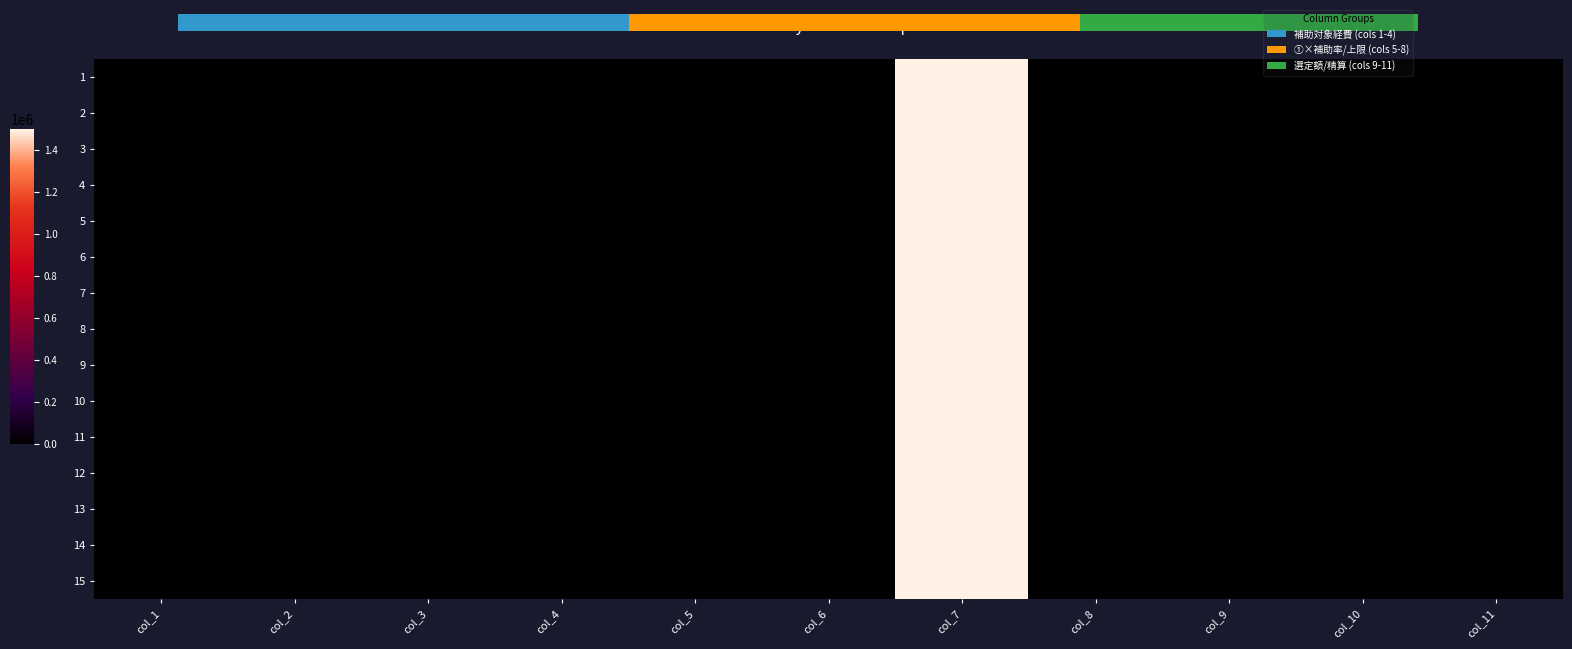

Rank the series by their maximum value, from highest to lowest.

1, 2, 3, 4, 5, 6, 7, 8, 9, 10, 11, 12, 13, 14, 15